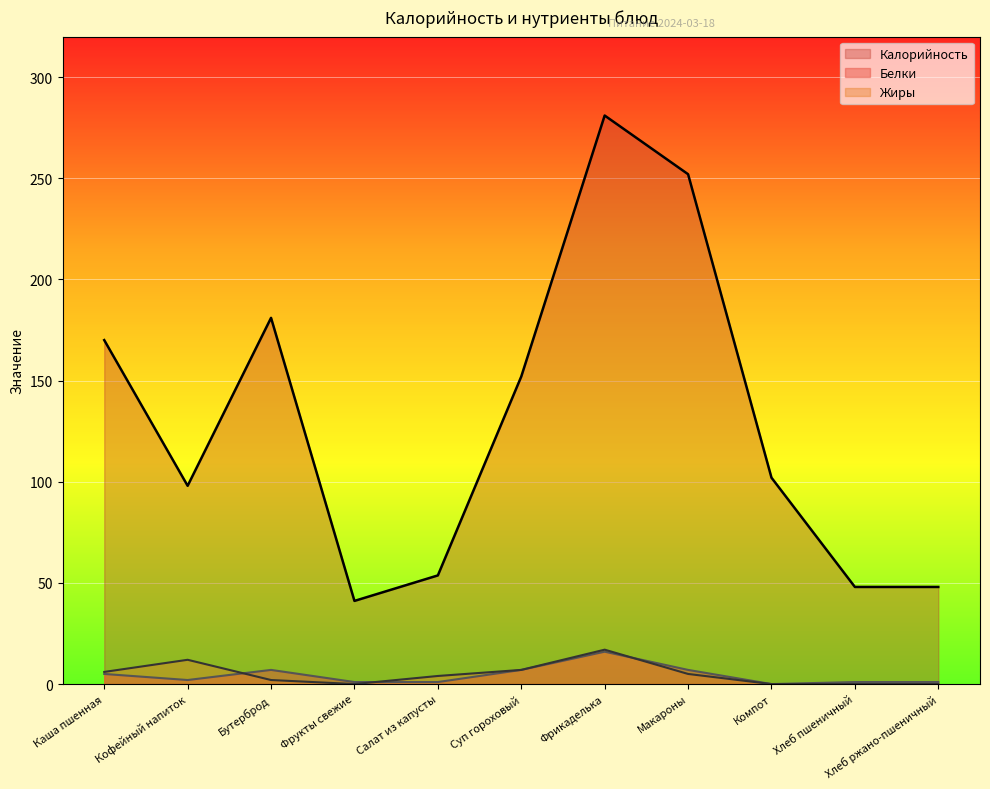

How many lines are shown in the chart?

3